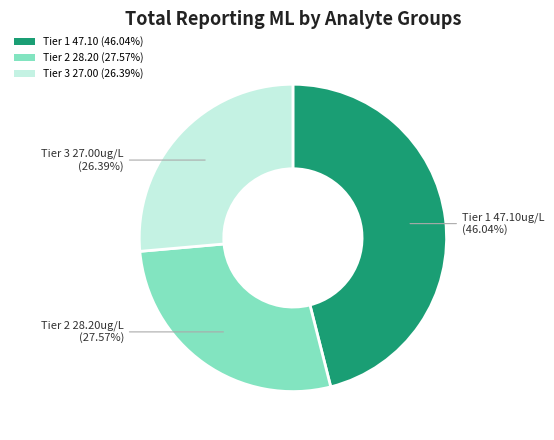

Does any single category account for the majority?

No